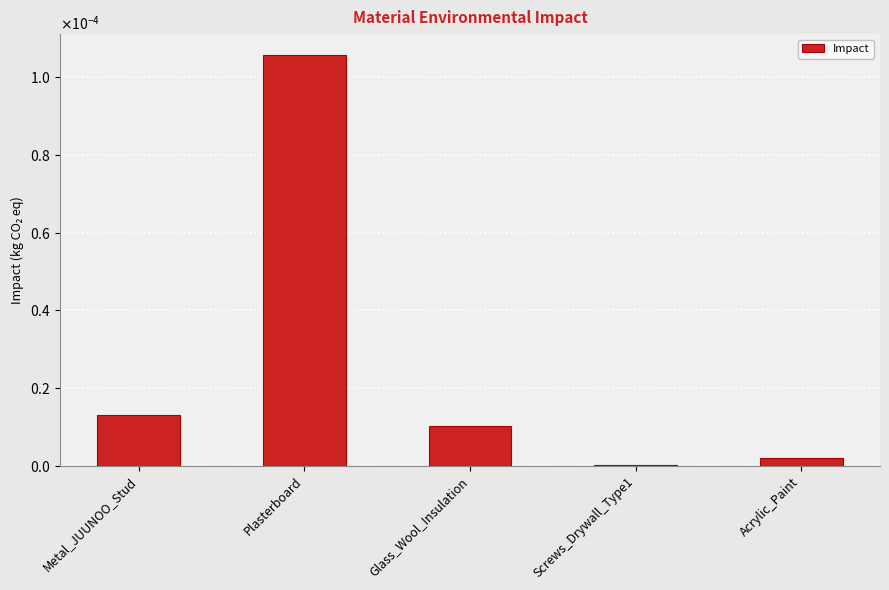

List the labels in order of value, largest first.

Plasterboard, Metal_JUUNOO_Stud, Glass_Wool_Insulation, Acrylic_Paint, Screws_Drywall_Type1